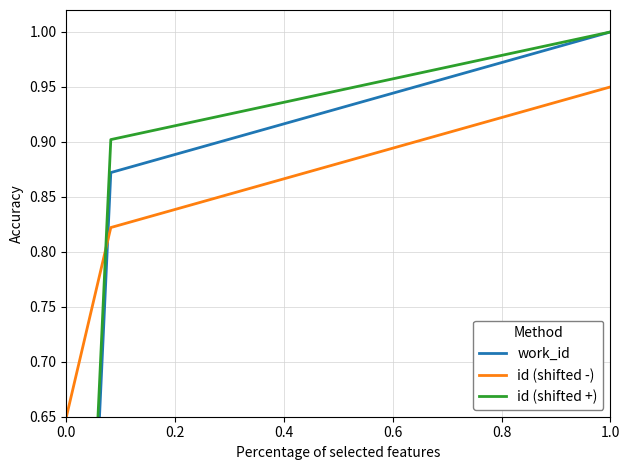

What is the spread (max minus min) of values at 0.4?

0.1